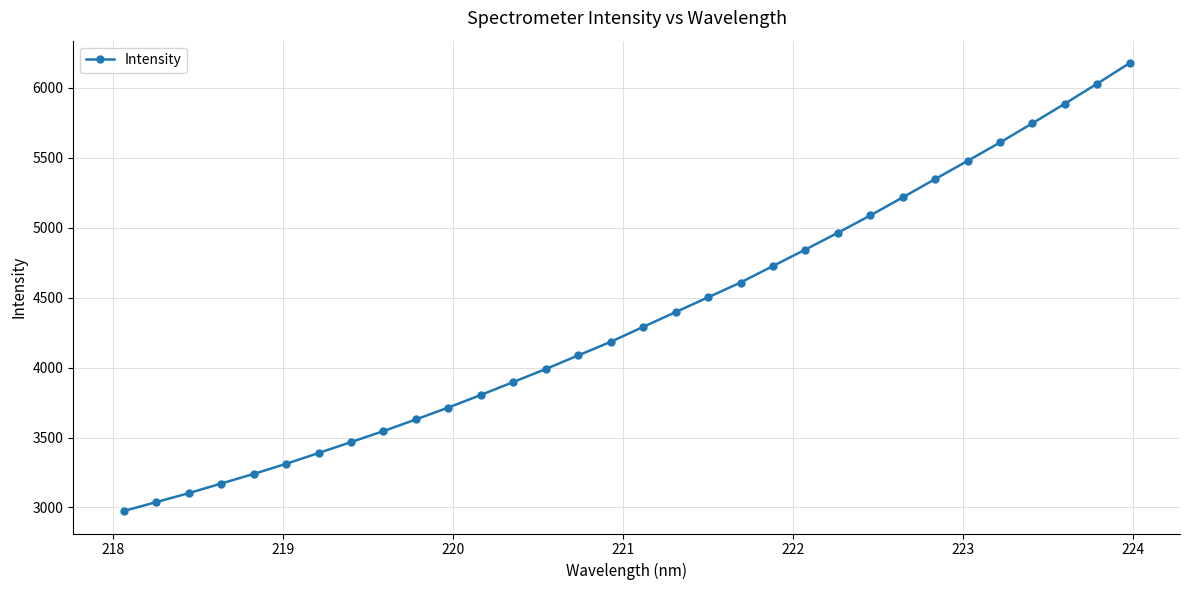

Is this an area chart (filled region under the line)?

No